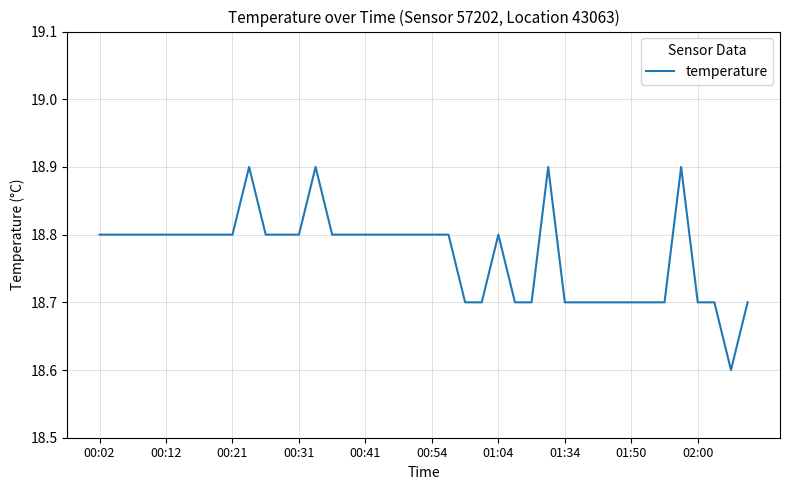

What is the minimum value shown in the chart?

18.6